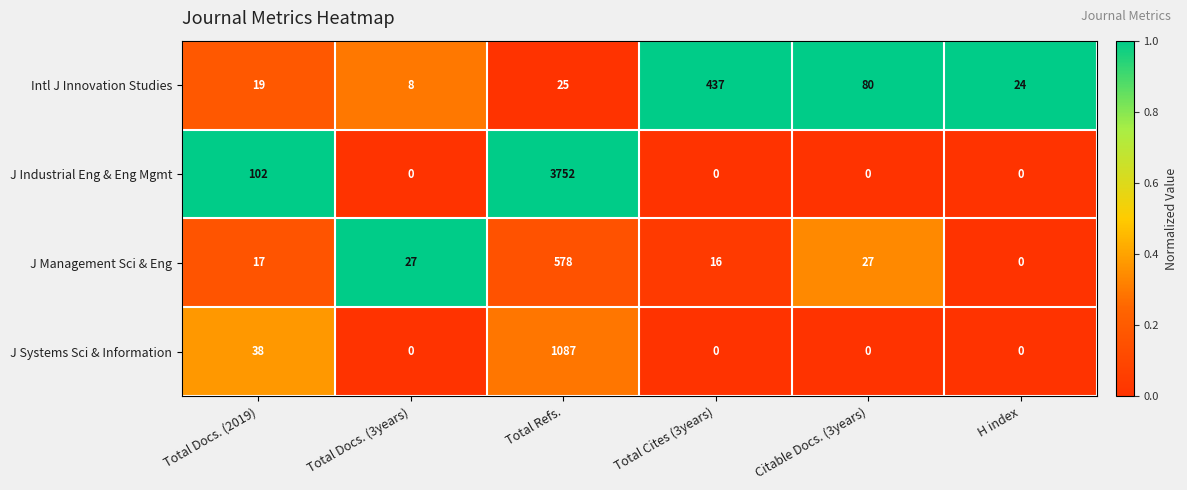

Count the number of categories in the chart.

6